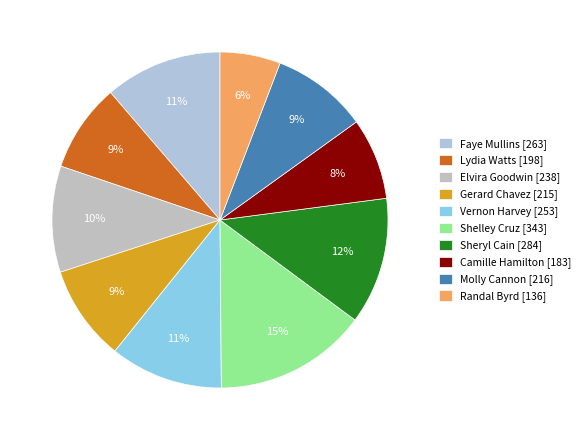

Is there any slice that represents more than half of the pie?

No